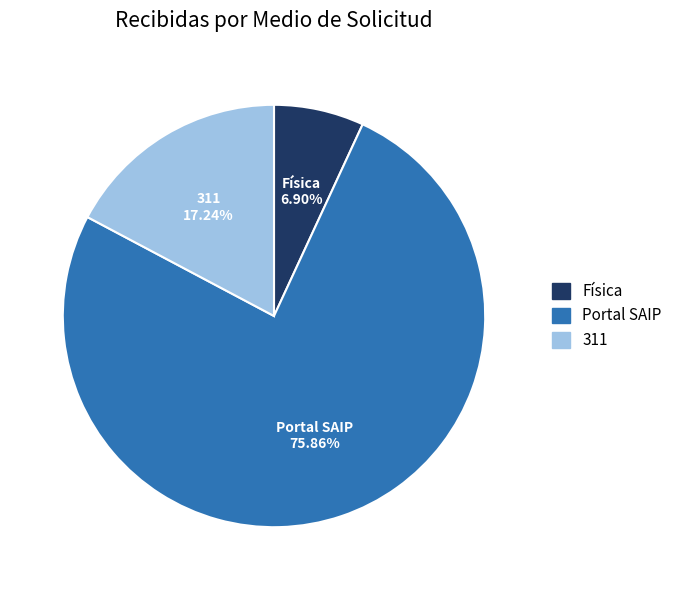

What is the smallest slice in the pie chart?

Física